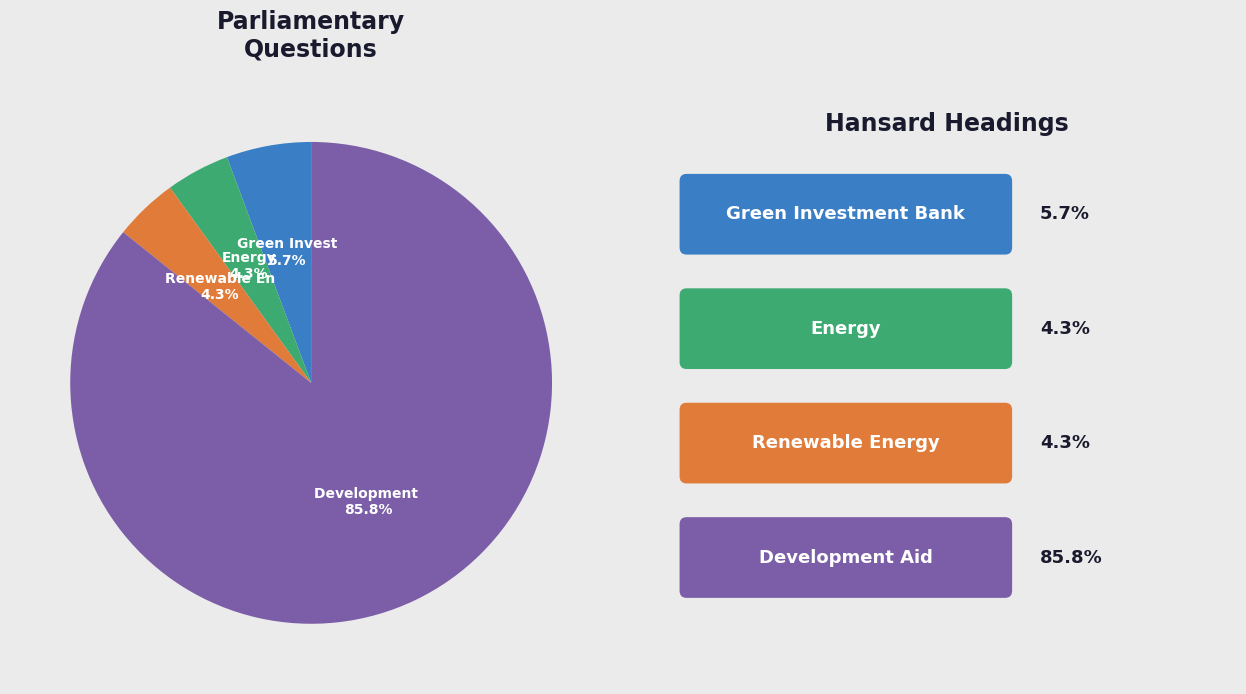

Is there any slice that represents more than half of the pie?

Yes